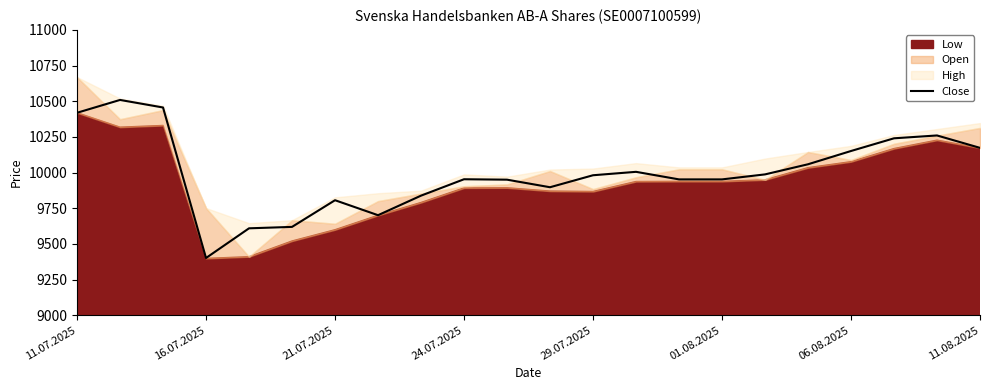

What is the difference between the maximum and minimum values?

1108